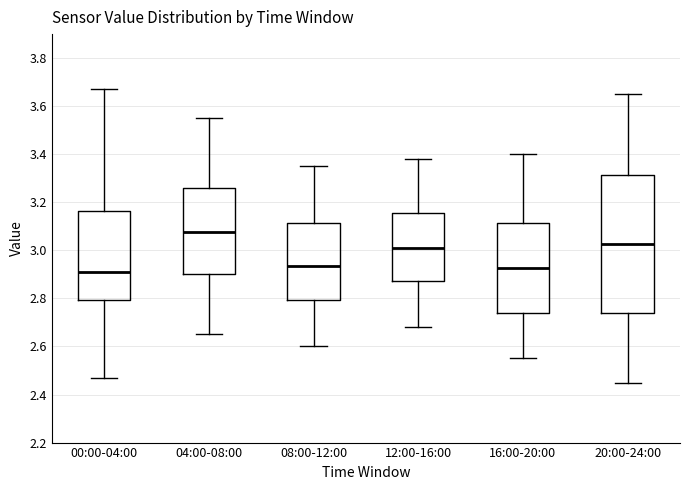

Reading left to right, transcribe this box plot: for each box, give where its median line is, the range the box spans, and where its two whiskers end, as read against the y-axis. The values are not printed on the chart, so give them approximately, as read against the axis.

00:00-04:00: median 2.92, box 2.80 to 3.16, whiskers 2.48 to 3.68
04:00-08:00: median 3.08, box 2.90 to 3.26, whiskers 2.66 to 3.56
08:00-12:00: median 2.94, box 2.80 to 3.12, whiskers 2.60 to 3.36
12:00-16:00: median 3.02, box 2.88 to 3.16, whiskers 2.68 to 3.38
16:00-20:00: median 2.92, box 2.74 to 3.12, whiskers 2.56 to 3.40
20:00-24:00: median 3.02, box 2.74 to 3.32, whiskers 2.46 to 3.66